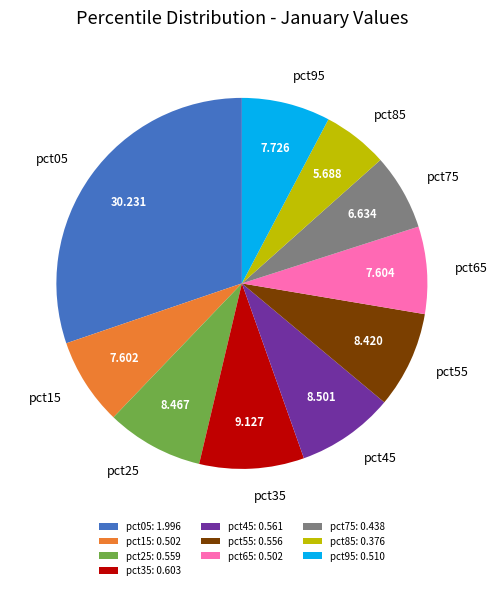

The pct05 slice represents 23% of the pie. True or false?

False